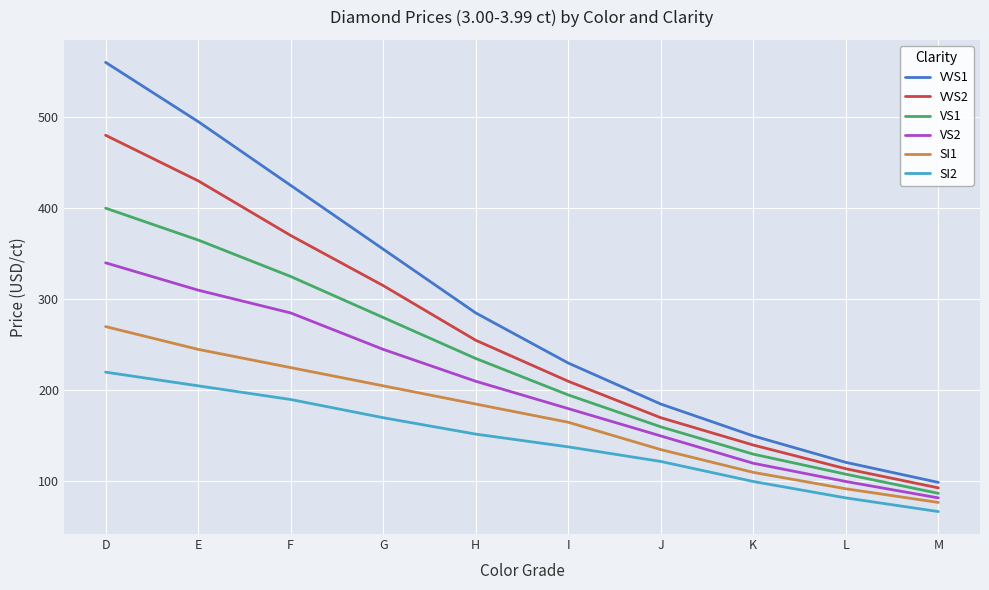

At how many categories does at least one series exceed 369?

3